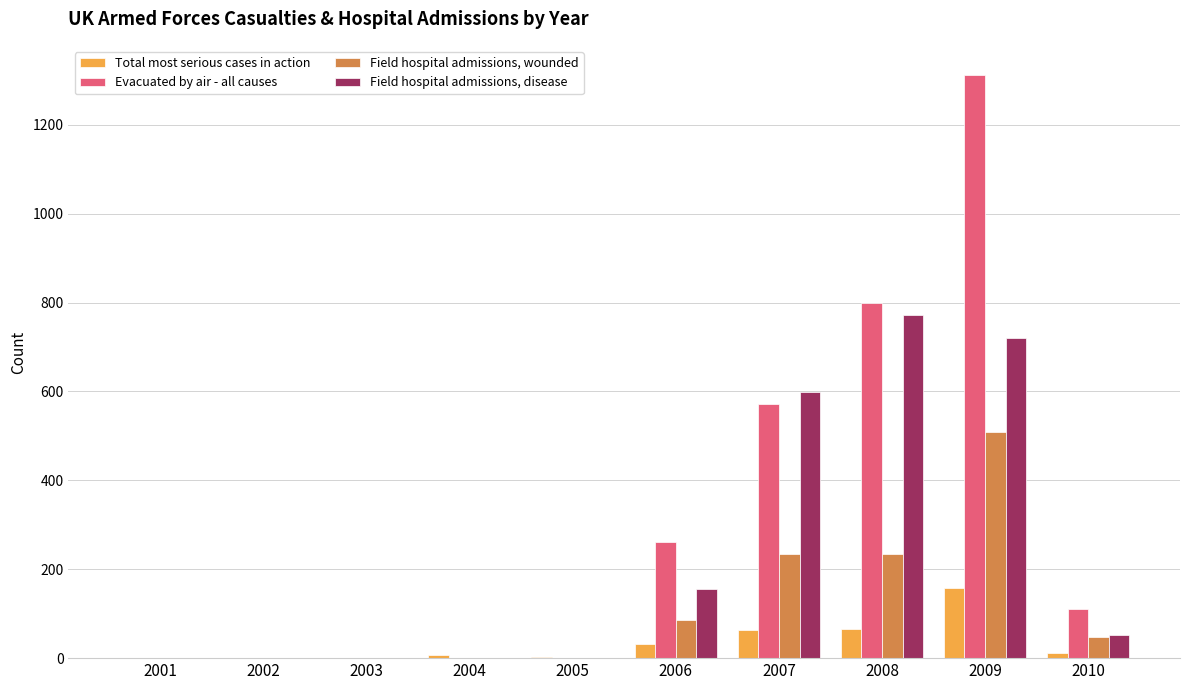

What is the sum of all Field hospital admissions, wounded values?

1109